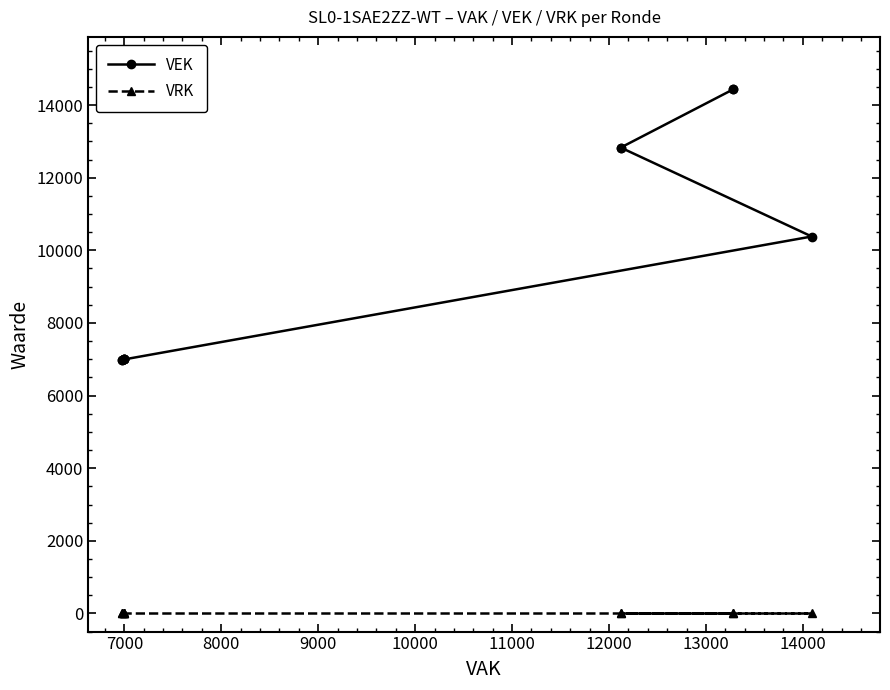

Reading left to right, transcribe all the data shown in this chart.

VEK: 6977	6977	6994	6994	6994	6994	10381	12830	12830	14435	14435
VRK: 0	0	0	0	0	0	0	0	0	0	0